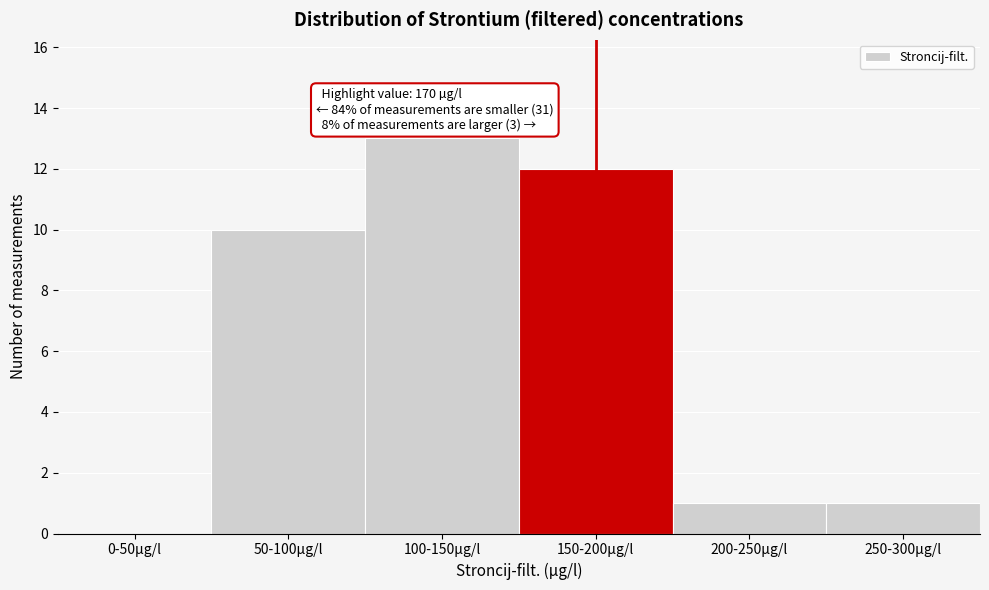

Reading left to right, what are all the values shown in this chart?

0-50µg/l=0	50-100µg/l=10	100-150µg/l=13	150-200µg/l=12	200-250µg/l=1	250-300µg/l=1